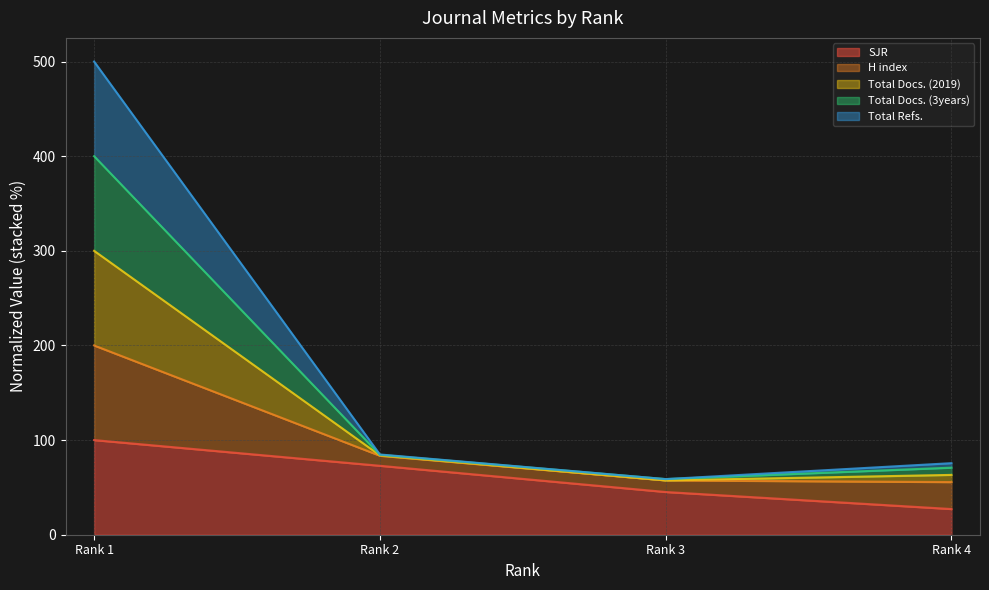

What is the maximum value for SJR?

100.0